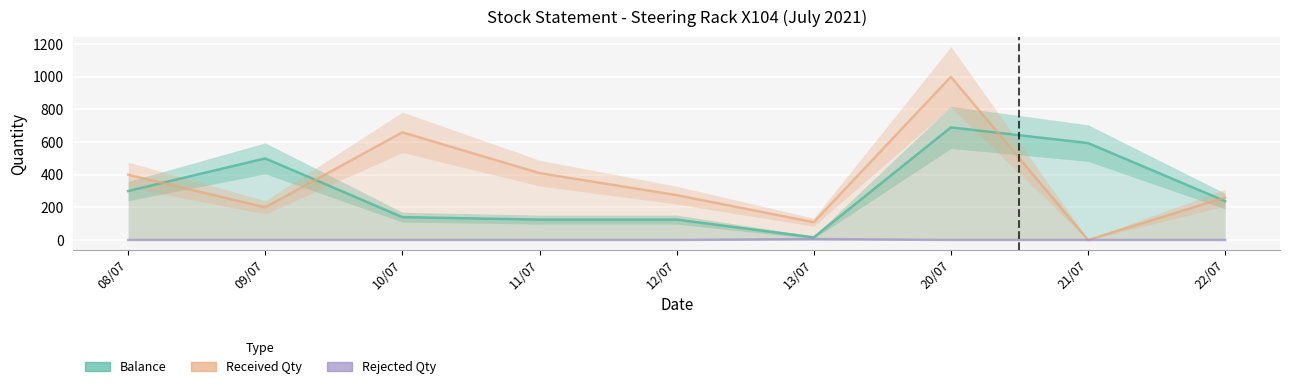

Reading left to right, what are all the values shown in this chart?

Balance: 300	500	140	125	125	16	690	594	238
Received Qty: 400	200	660	410	275	109	1000	0	260
Rejected Qty: 0	0	0	0	0	6	0	0	0